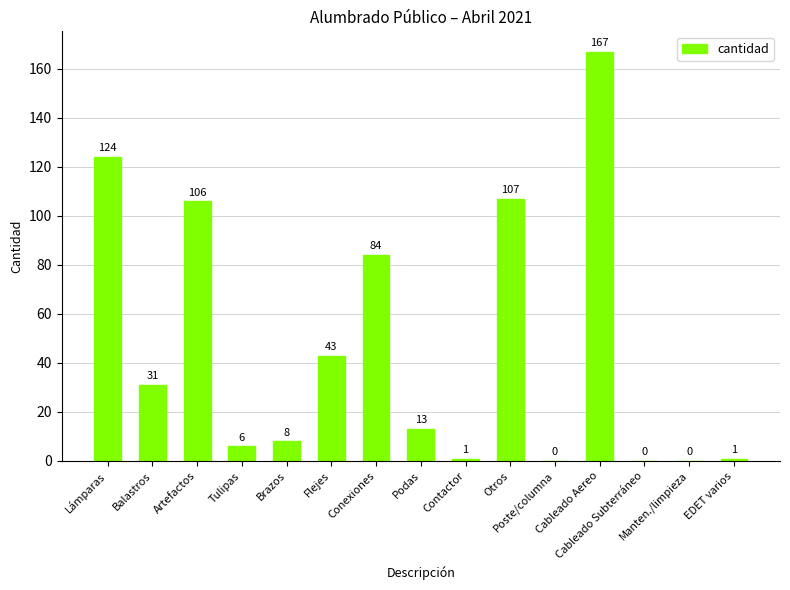

What is the maximum value shown in the chart?

167